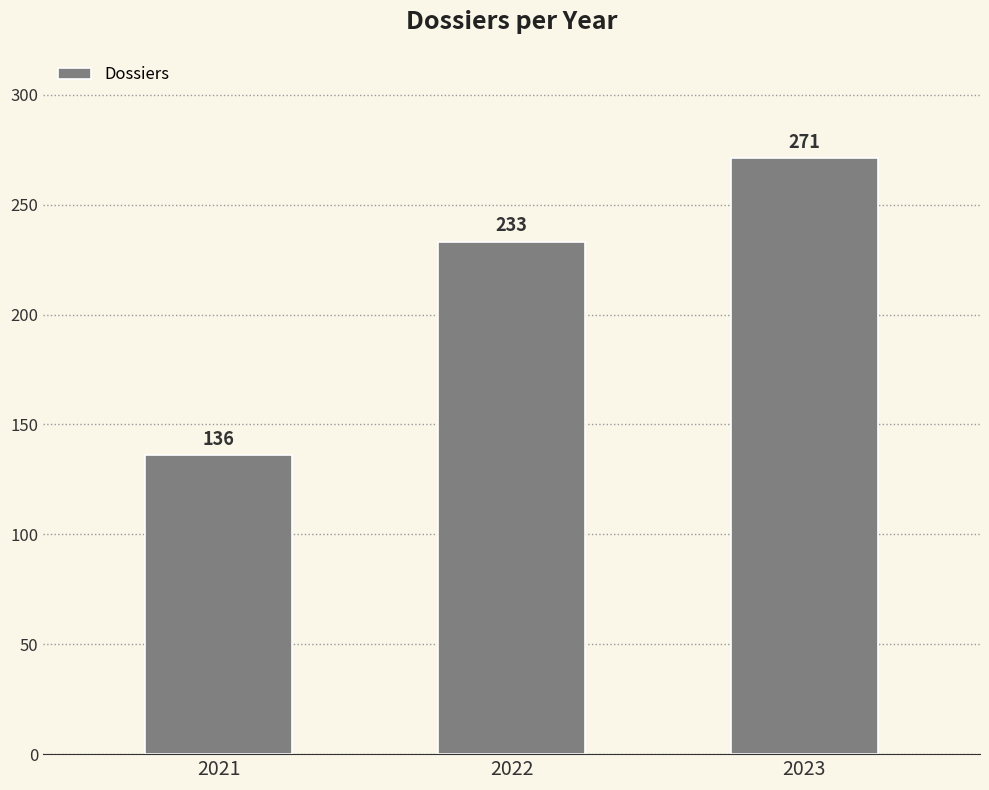

What is the value of the 2nd bar from the left?

233